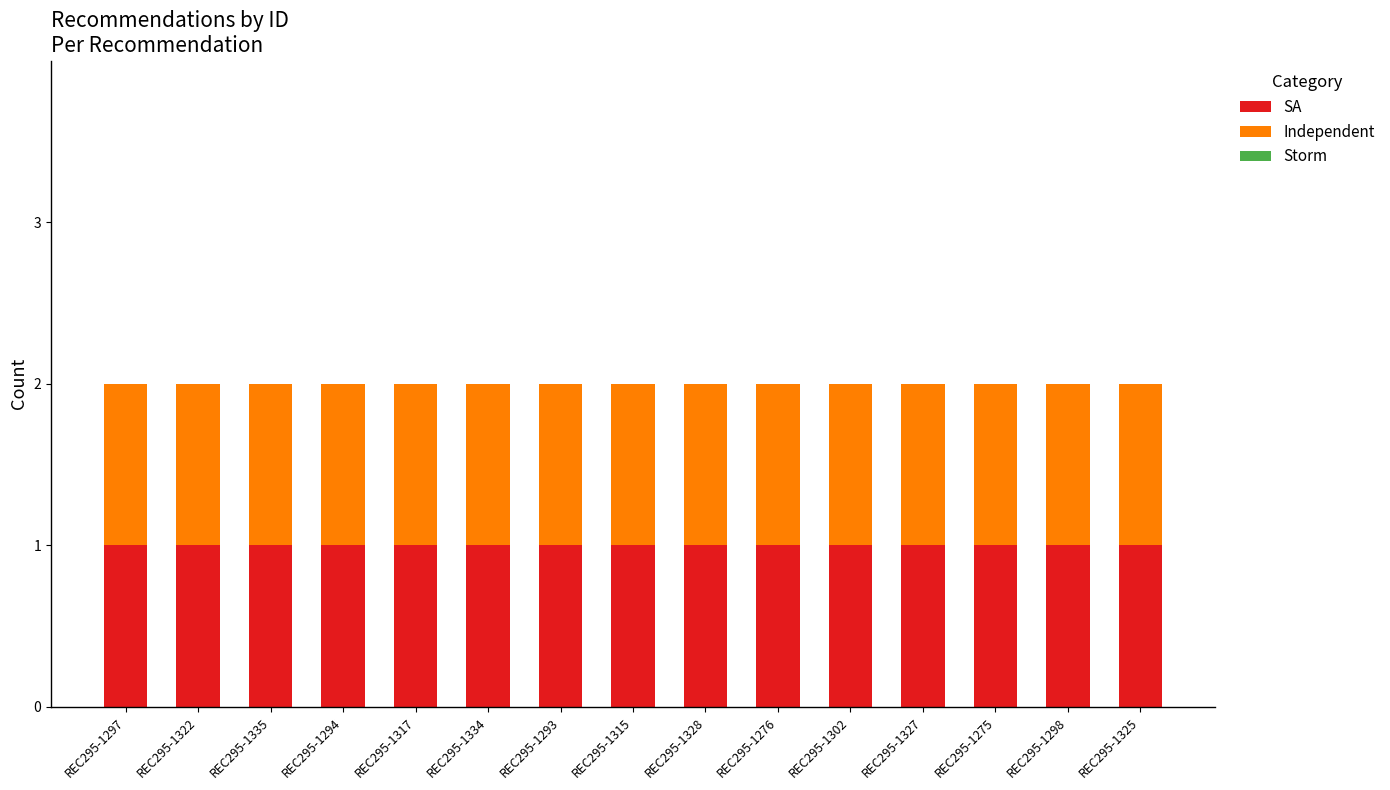

Reading left to right, transcribe all the data shown in this chart.

SA: REC295-1297=1	REC295-1322=1	REC295-1335=1	REC295-1294=1	REC295-1317=1	REC295-1334=1	REC295-1293=1	REC295-1315=1	REC295-1328=1	REC295-1276=1	REC295-1302=1	REC295-1327=1	REC295-1275=1	REC295-1298=1	REC295-1325=1
Independent: REC295-1297=1	REC295-1322=1	REC295-1335=1	REC295-1294=1	REC295-1317=1	REC295-1334=1	REC295-1293=1	REC295-1315=1	REC295-1328=1	REC295-1276=1	REC295-1302=1	REC295-1327=1	REC295-1275=1	REC295-1298=1	REC295-1325=1
Storm: REC295-1297=0	REC295-1322=0	REC295-1335=0	REC295-1294=0	REC295-1317=0	REC295-1334=0	REC295-1293=0	REC295-1315=0	REC295-1328=0	REC295-1276=0	REC295-1302=0	REC295-1327=0	REC295-1275=0	REC295-1298=0	REC295-1325=0